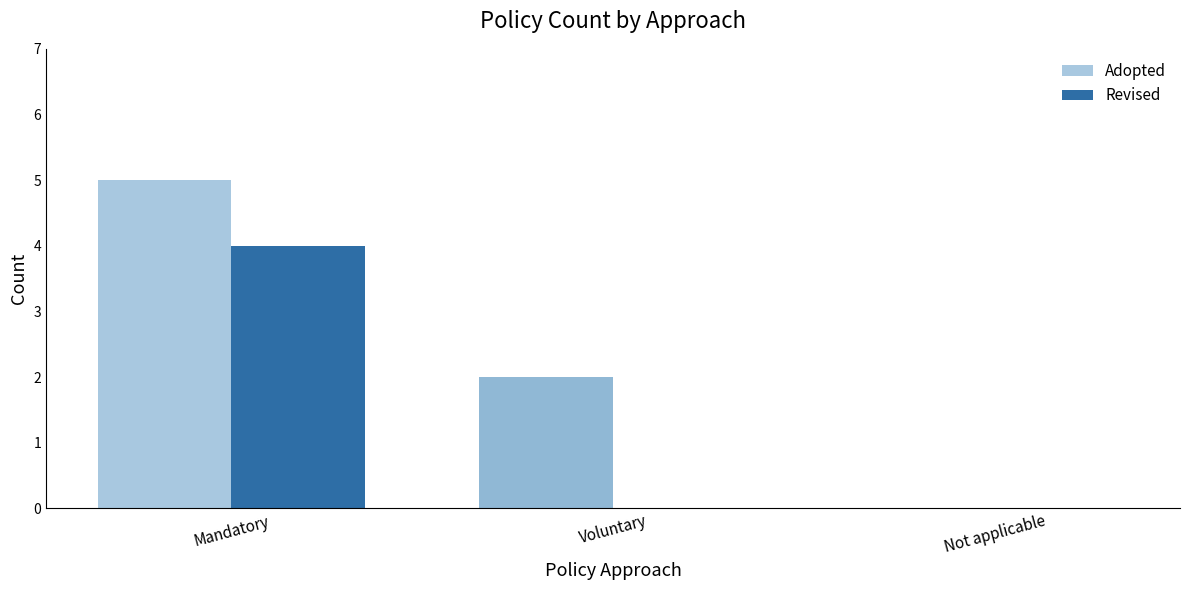

Reading right to left, what are all the values shown in this chart?

Adopted: 0	2	5
Revised: 0	0	4